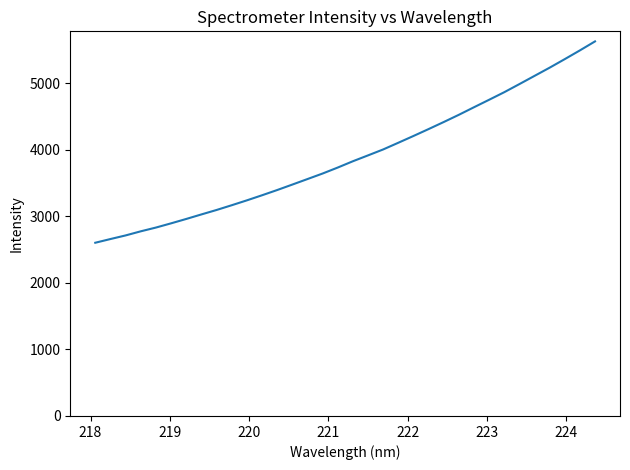

What is the smallest value displayed?

2601.9